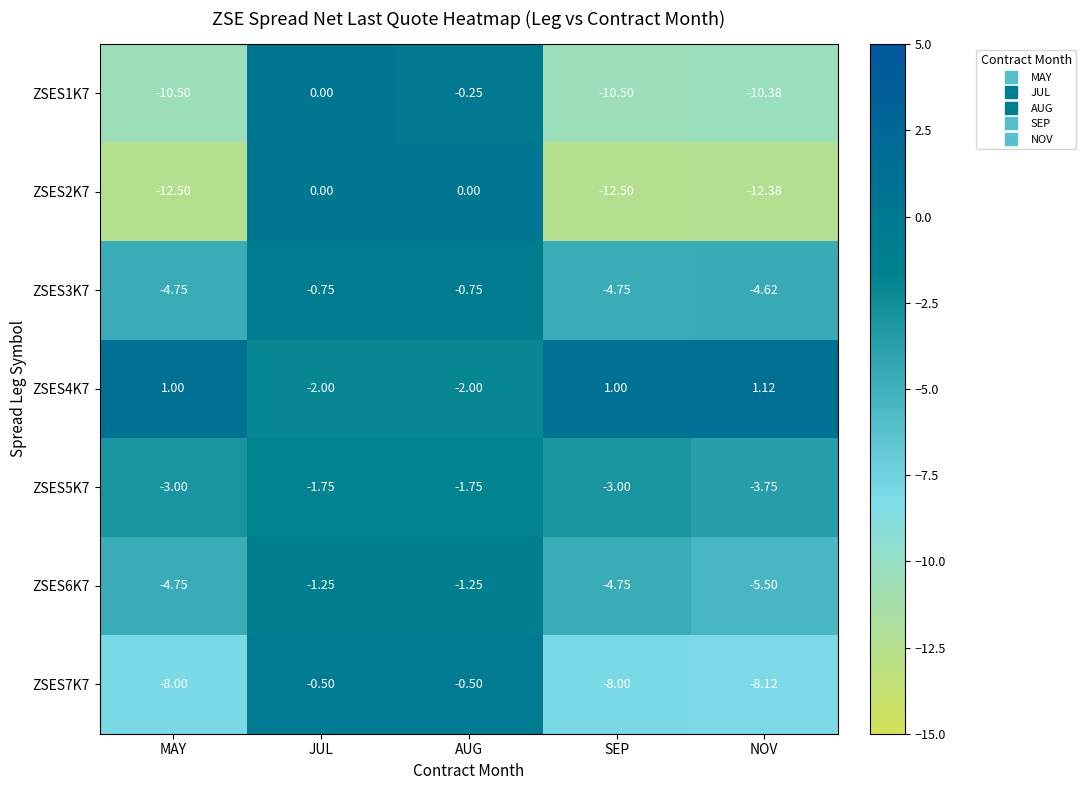

At which category does the chart reach its peak across all series?

NOV